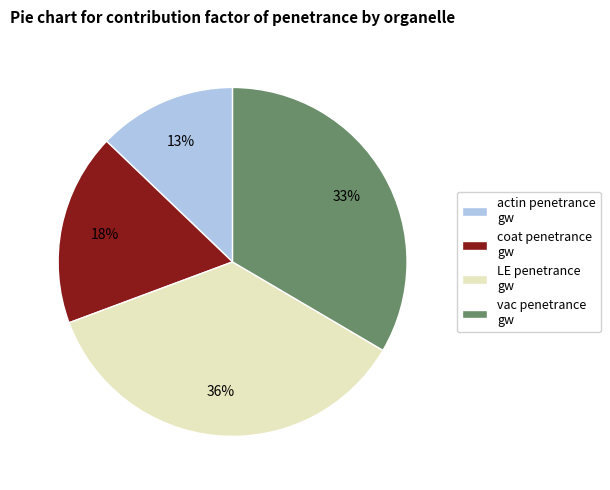

To the nearest percent, what is the difference between the largest and smallest slice percentages?

23%